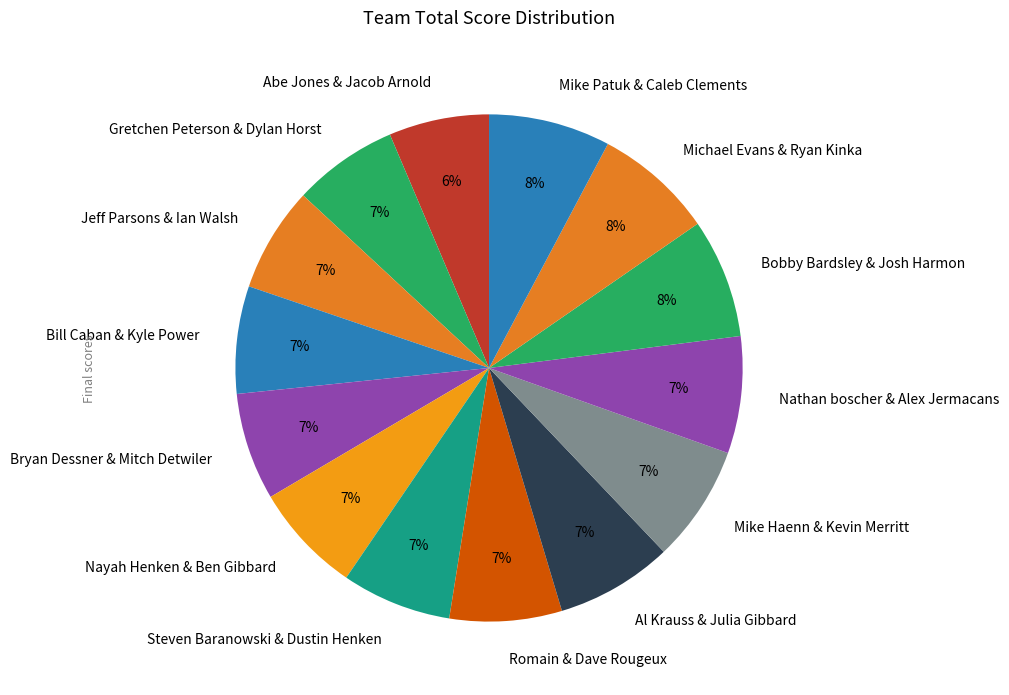

Approximately how many times larger is the value at Romain & Dave Rougeux compared to Michael Evans & Ryan Kinka?

0.9